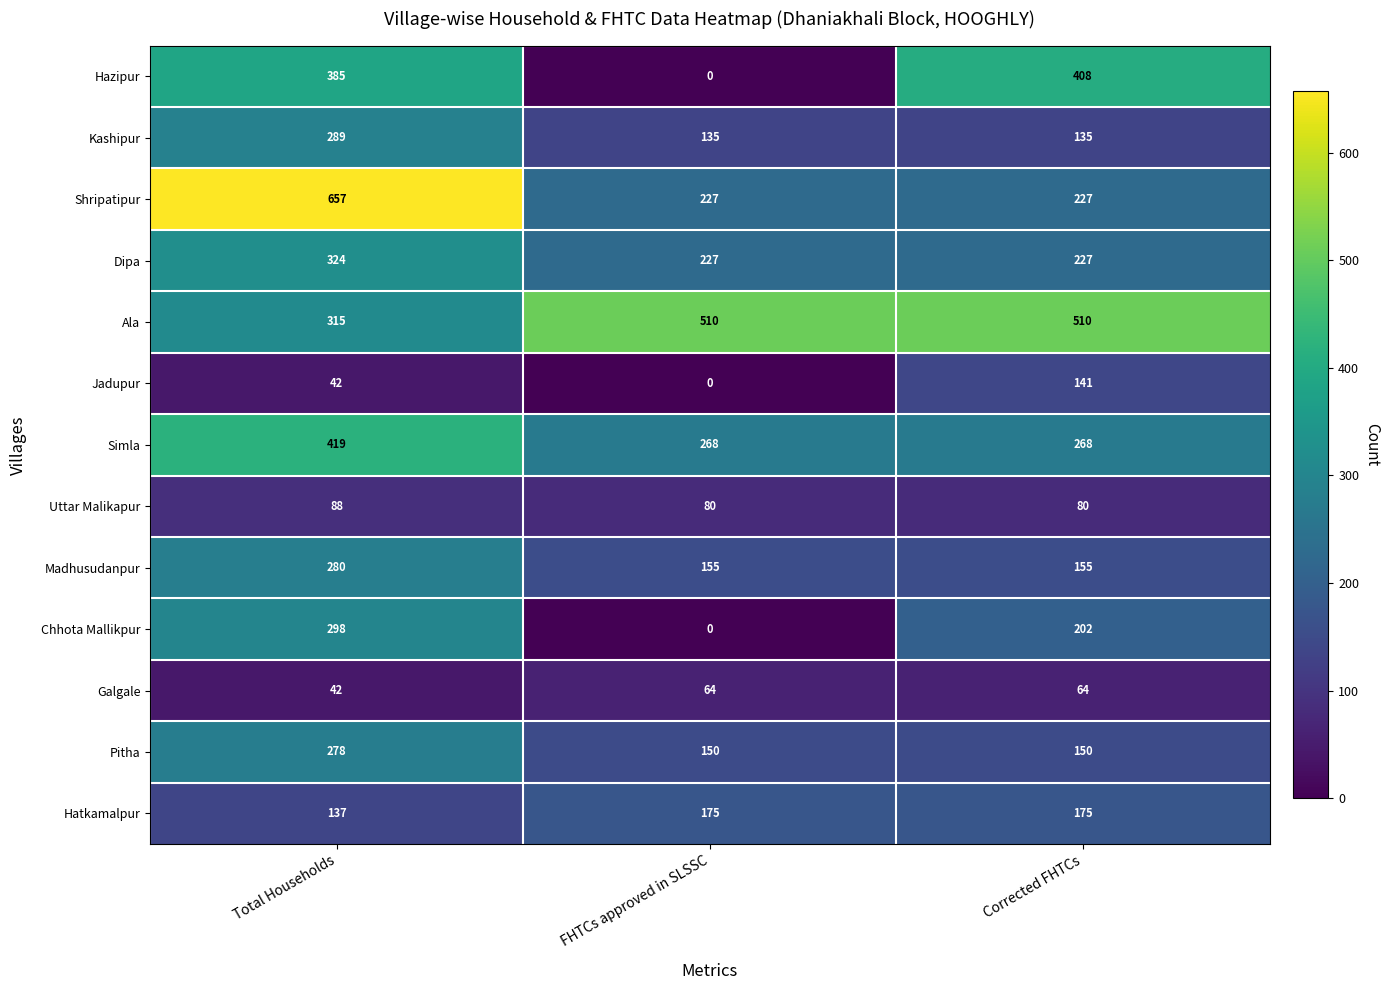

List the series in order of their peak value, lowest first.

Galgale, Uttar Malikapur, Jadupur, Hatkamalpur, Pitha, Madhusudanpur, Kashipur, Chhota Mallikpur, Dipa, Hazipur, Simla, Ala, Shripatipur